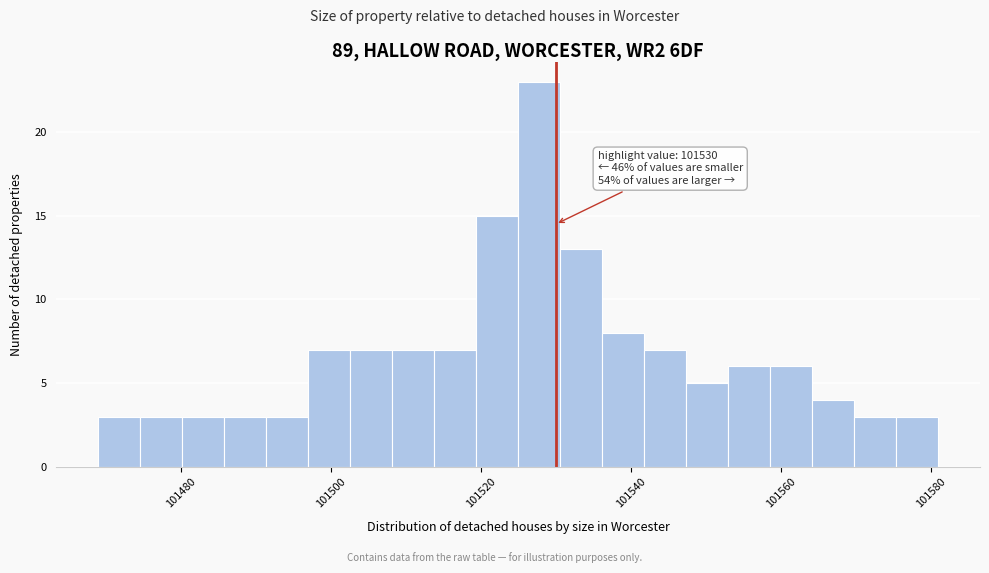

Read against the x-axis, roughly where is the centre of the tallest bar?

101528